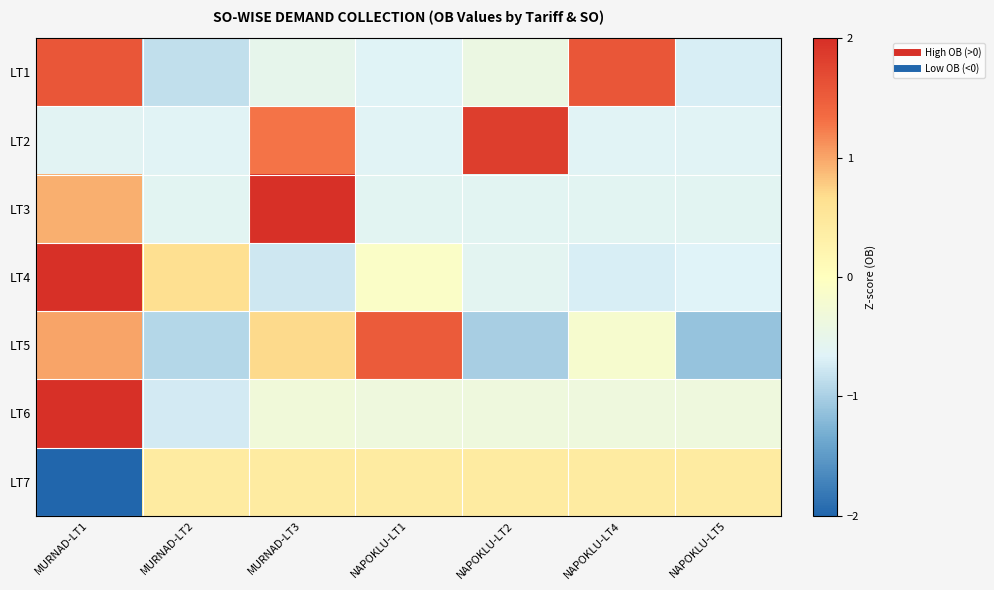

Which has a higher value, MURNAD-LT3 or MURNAD-LT1?

MURNAD-LT1